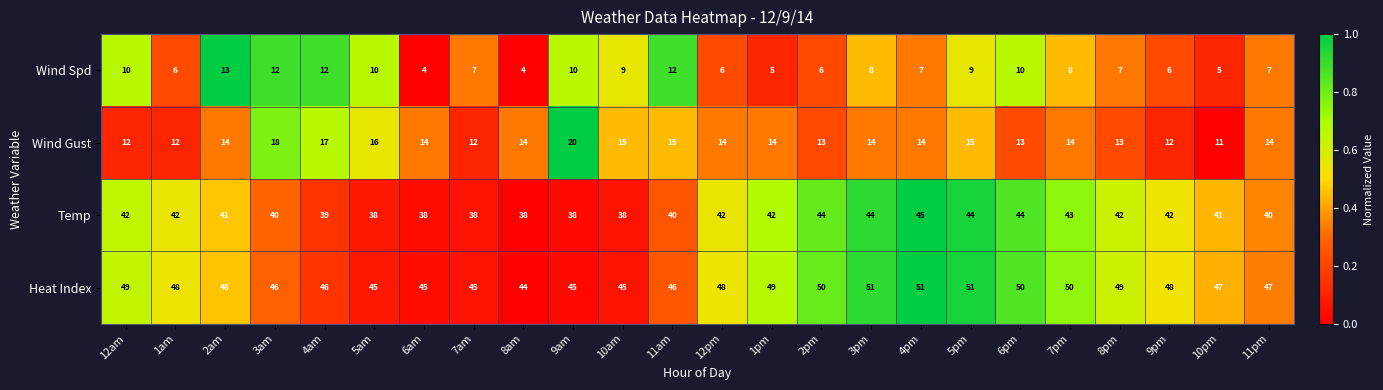

Which series changed the most between 7am and 4pm?

Temp